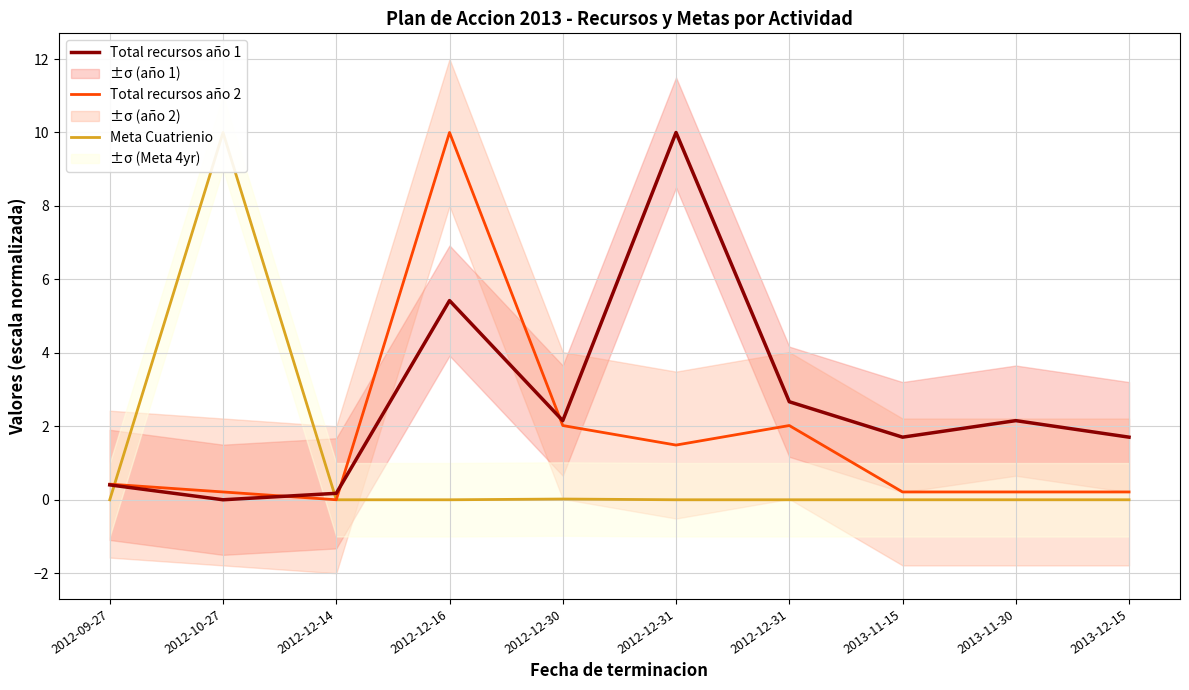

What is the total value across all series at 2013-11-15?

1.9